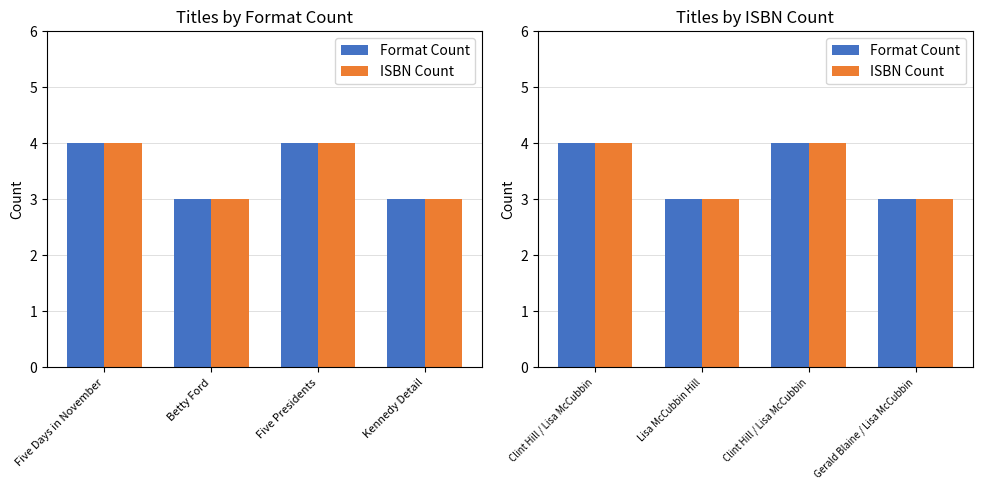

What is the minimum value for ISBN Count?

3